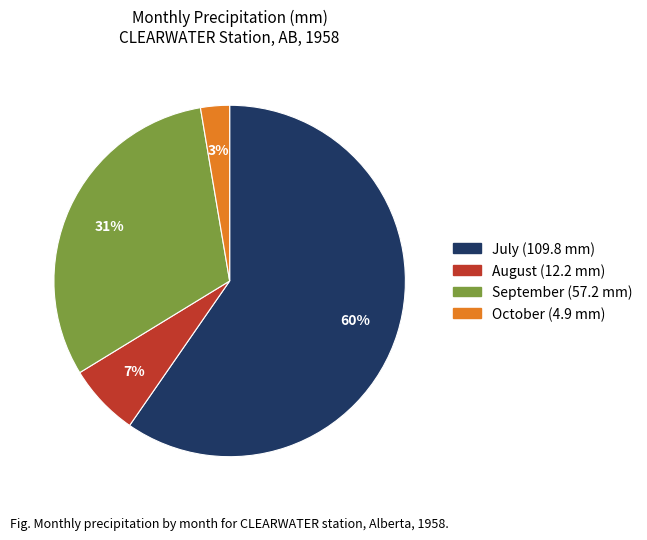

Does any single category account for the majority?

Yes